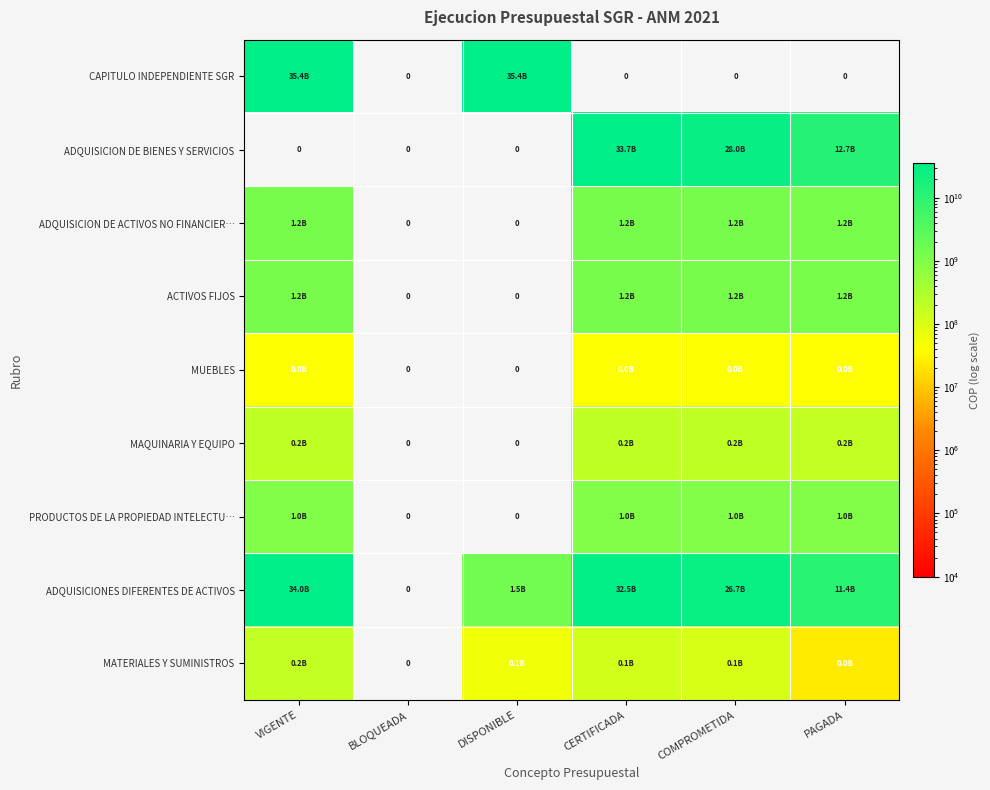

Which category has the lowest value in the ACTIVOS FIJOS series?

BLOQUEADA